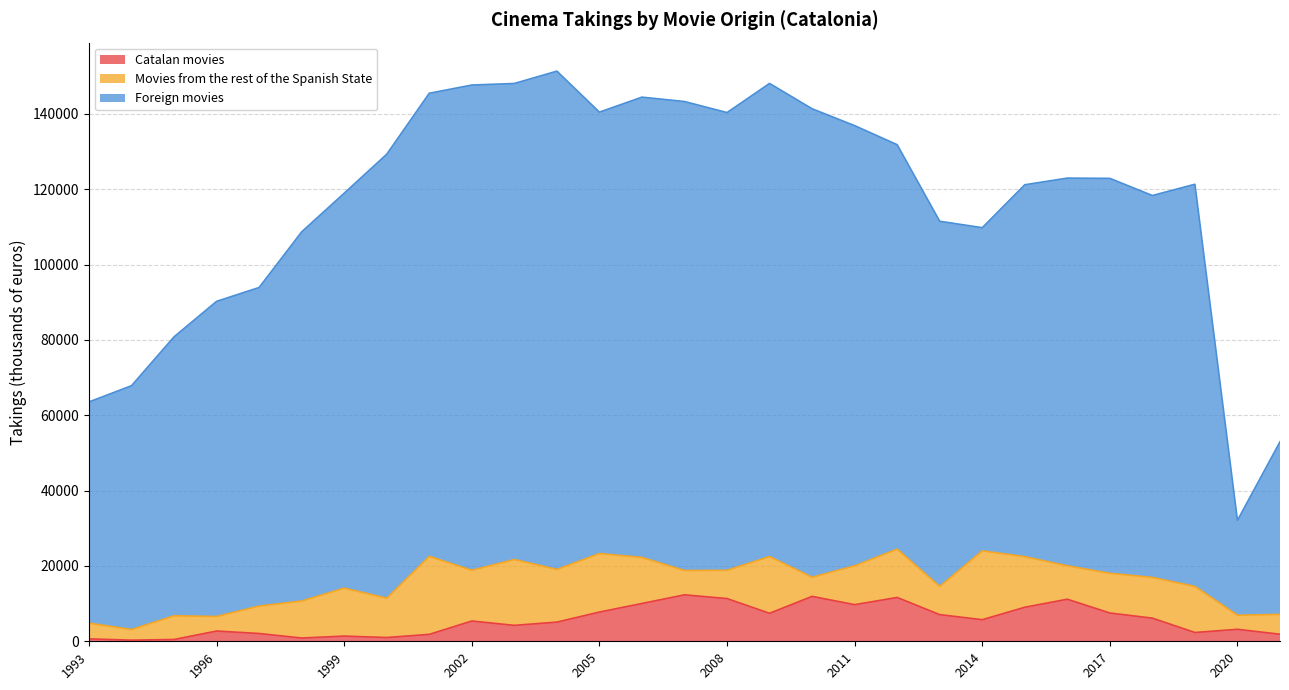

What are all the series names shown in the legend?

Catalan movies, Movies from the rest of the Spanish State, Foreign movies